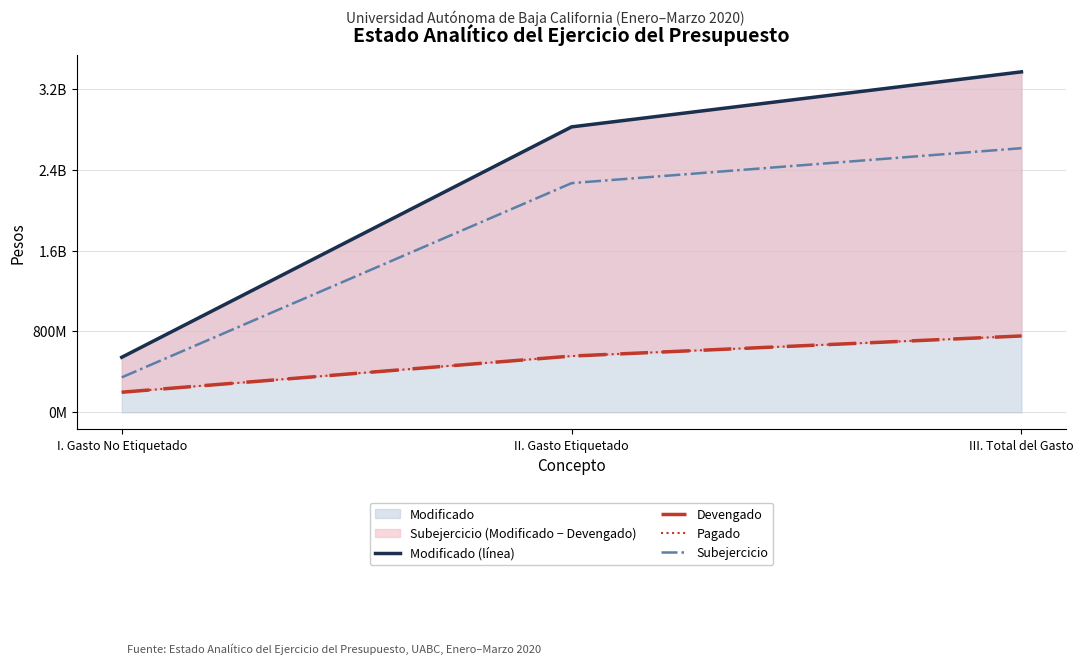

What is the label of the 2nd point from the left?

II. Gasto Etiquetado